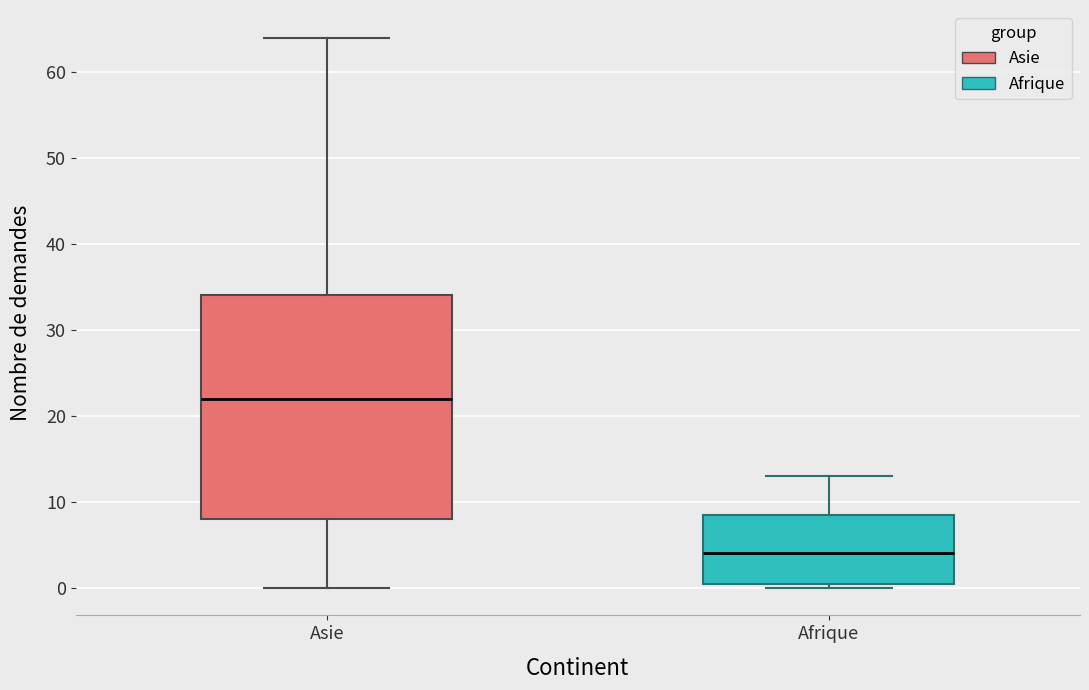

Where does the lower whisker of the box for Asie end on the y-axis? The values are not printed on the chart, so give them approximately, as read against the axis.

0